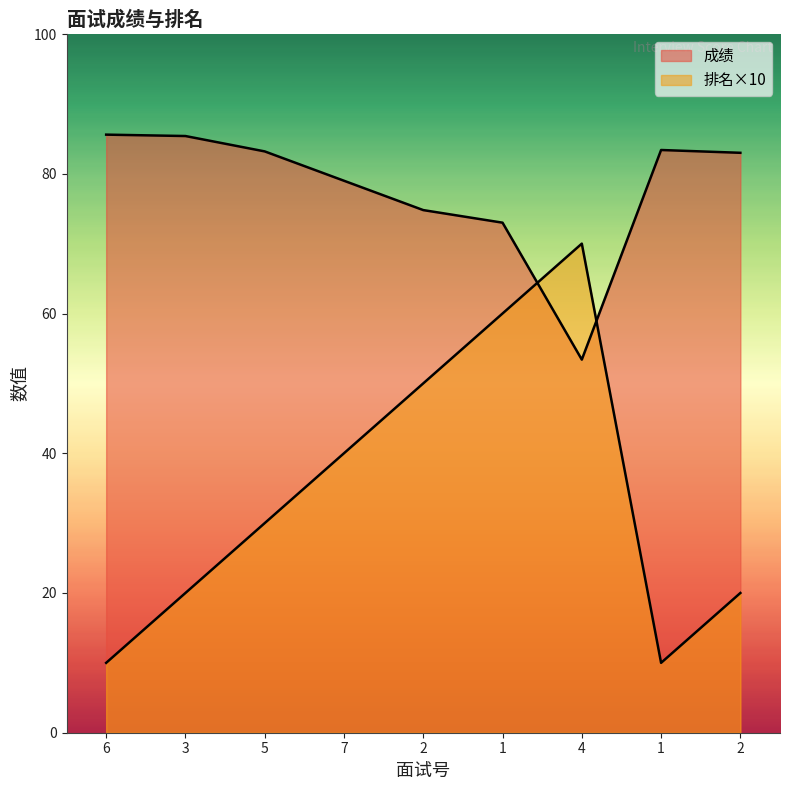

At which category does 成绩 reach its first local valley?

4